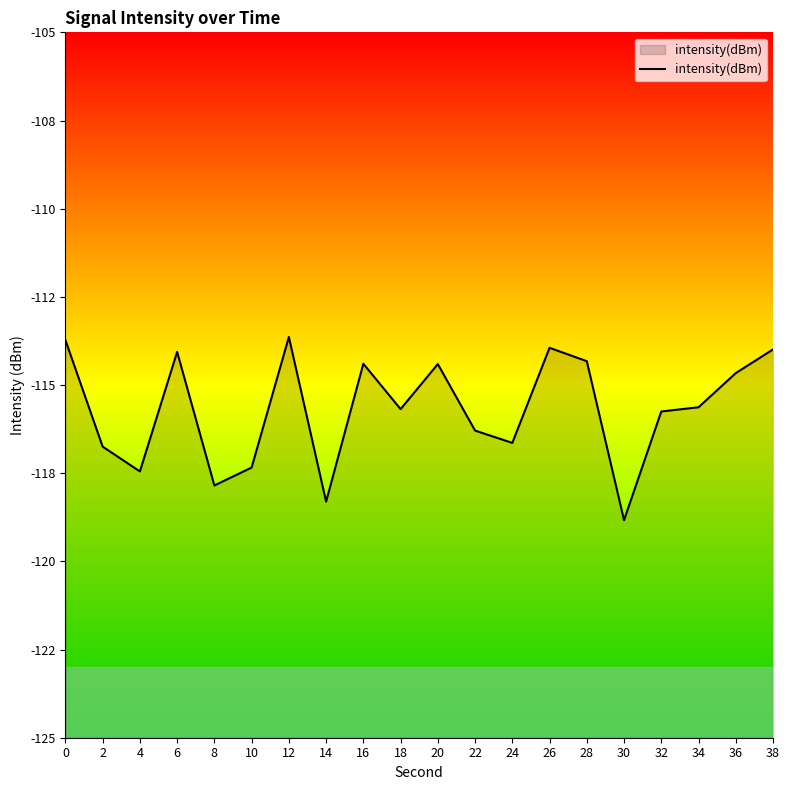

What is the value of the 1st point from the left?

-113.7